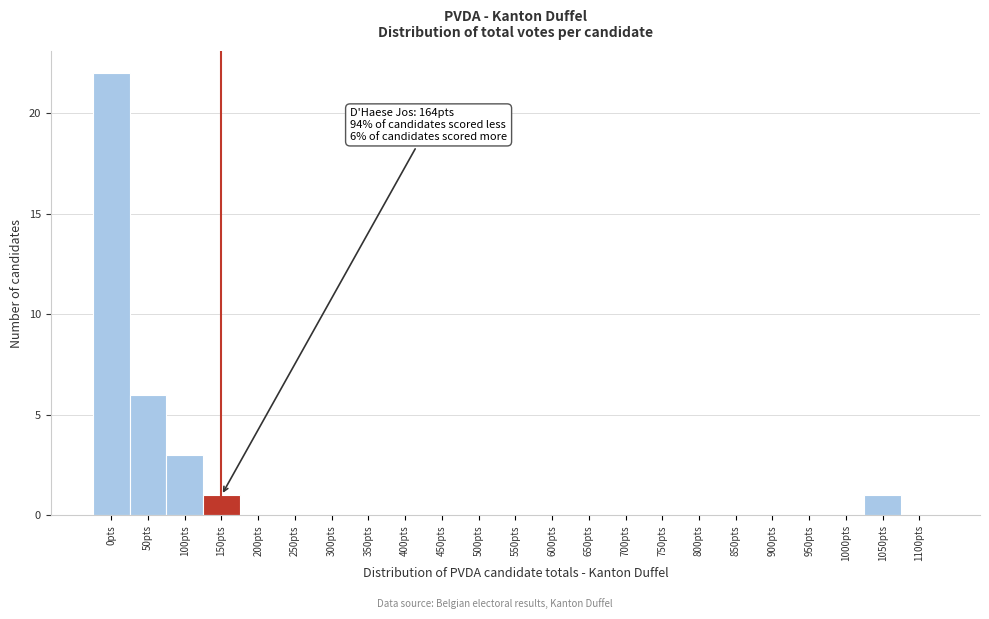

Reading left to right, transcribe all the data shown in this chart.

0pts=22	50pts=6	100pts=3	150pts=1	200pts=0	250pts=0	300pts=0	350pts=0	400pts=0	450pts=0	500pts=0	550pts=0	600pts=0	650pts=0	700pts=0	750pts=0	800pts=0	850pts=0	900pts=0	950pts=0	1000pts=0	1050pts=1	1100pts=0